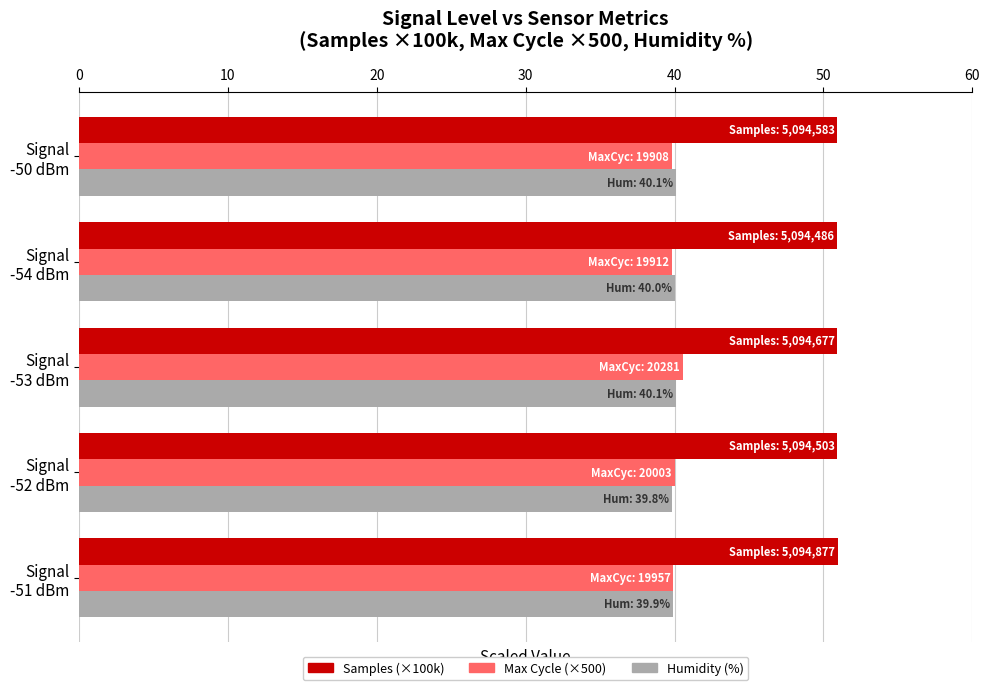

What is the lowest value of the Max Cycle (×500) series?

39.8